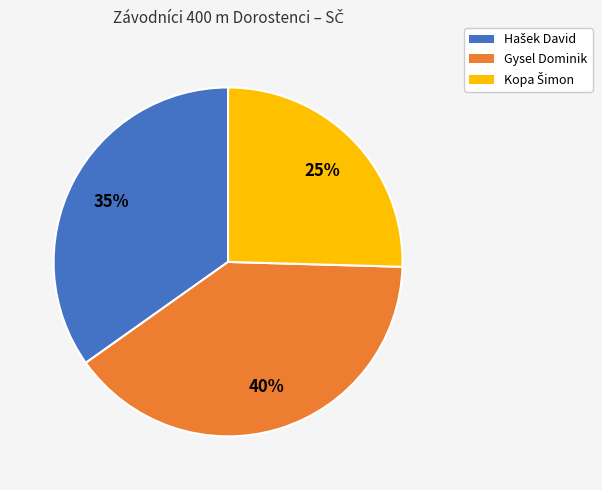

The Gysel Dominik slice represents 40% of the pie. True or false?

True